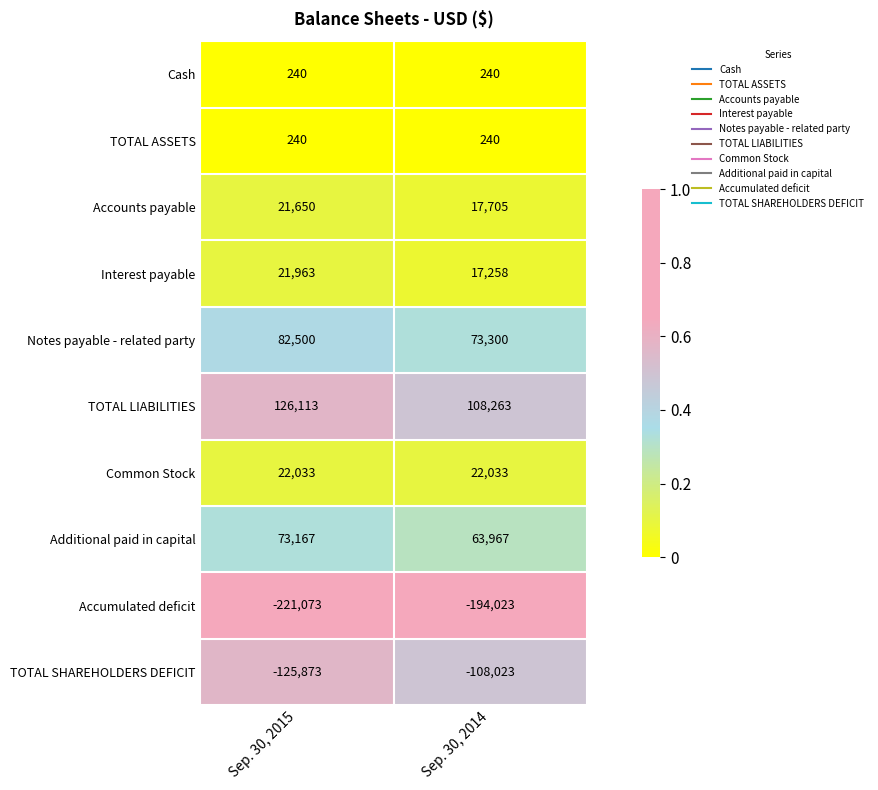

Reading left to right, extract all data points from this chart.

Cash: 240	240
TOTAL ASSETS: 240	240
Accounts payable: 21650	17705
Interest payable: 21963	17258
Notes payable - related party: 82500	73300
TOTAL LIABILITIES: 126113	108263
Common Stock: 22033	22033
Additional paid in capital: 73167	63967
Accumulated deficit: -221073	-194023
TOTAL SHAREHOLDERS DEFICIT: -125873	-108023